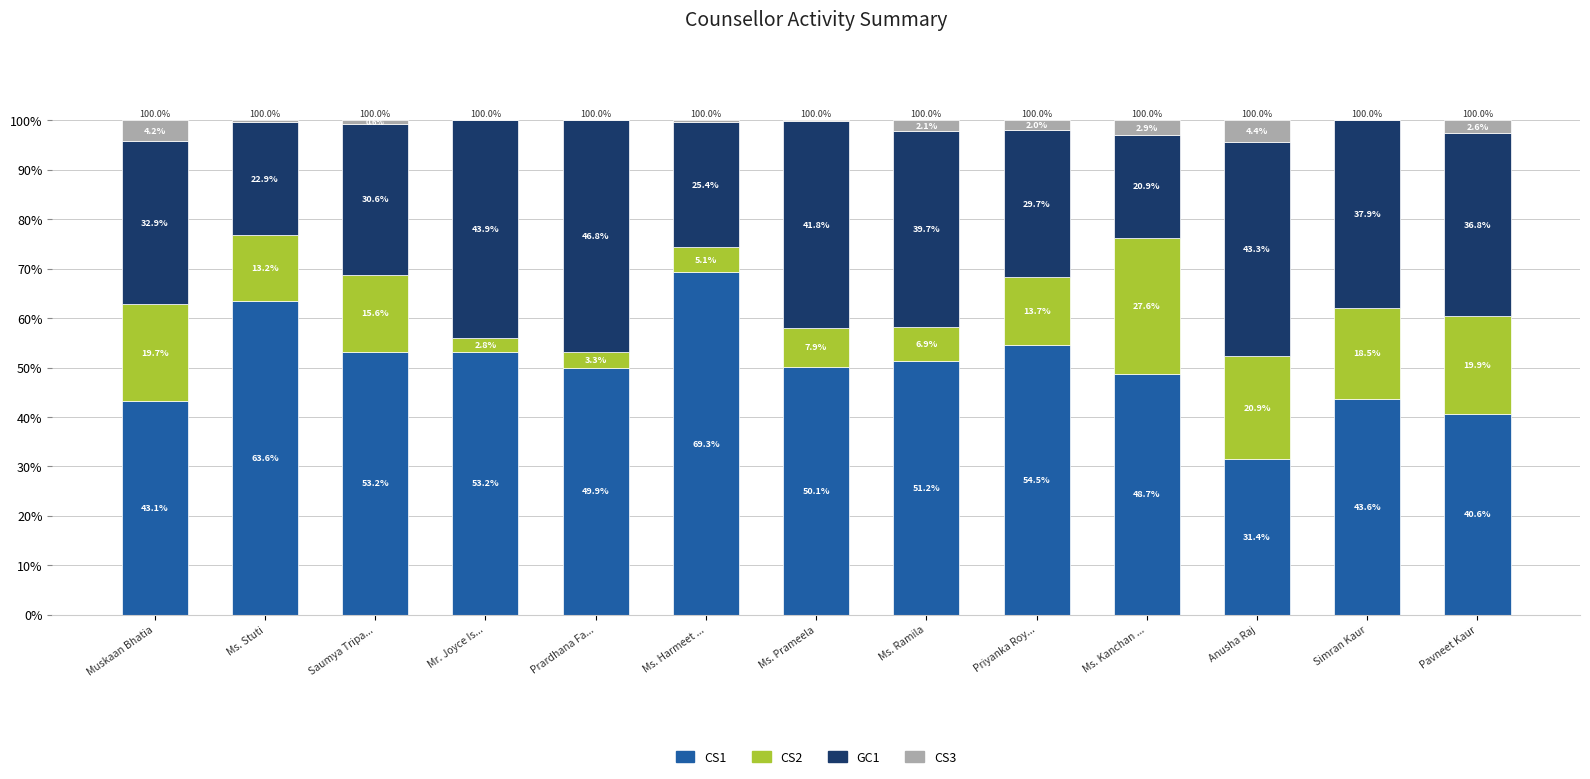

What is the total value across all series at Anusha Raj?

100.0